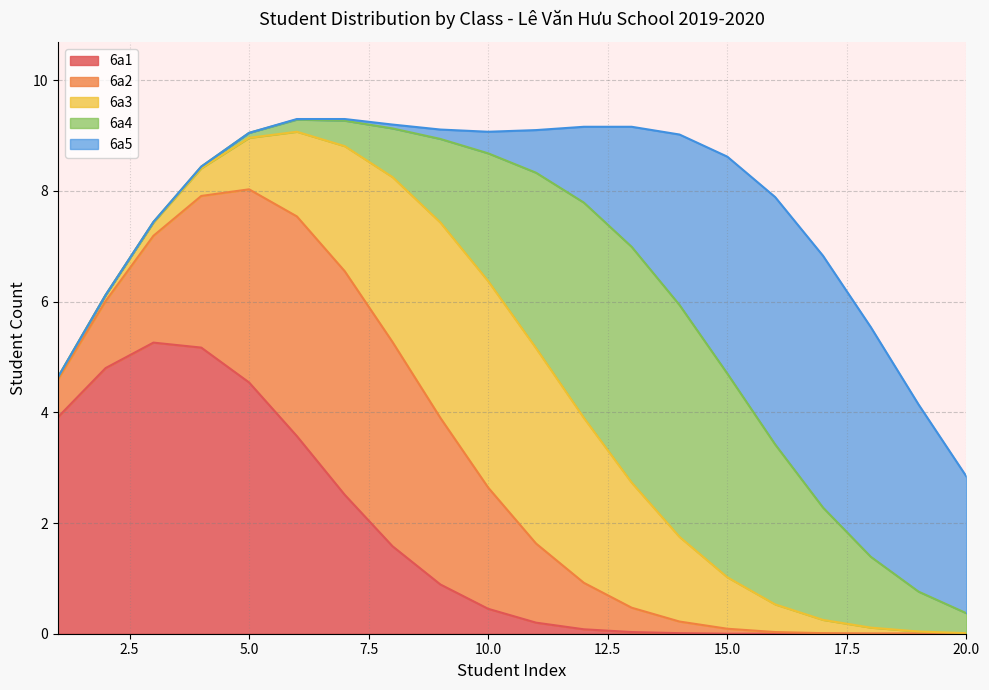

Which label corresponds to the smallest value in the chart?

1